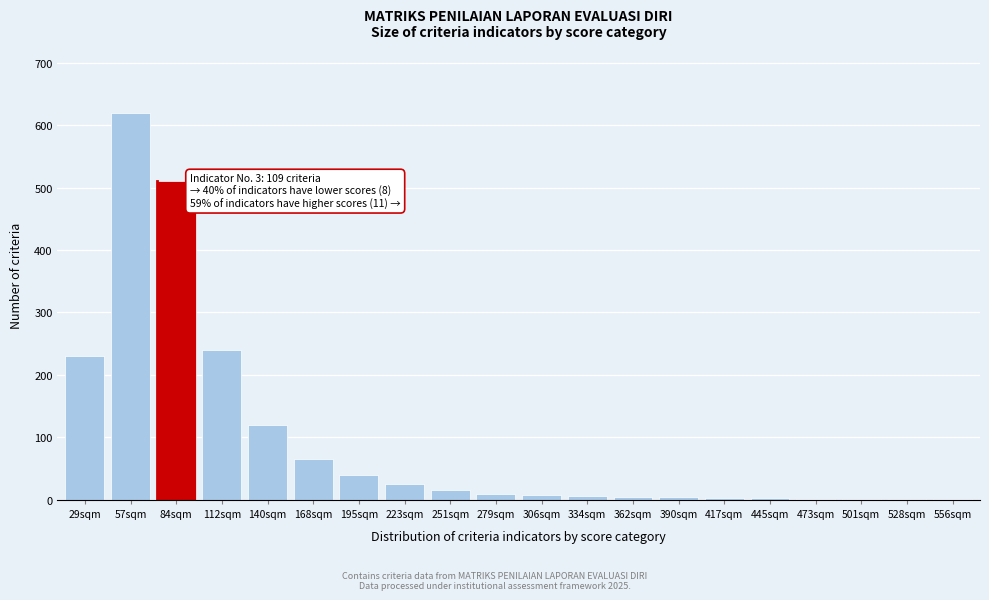

Which has a higher value, 195sqm or 140sqm?

140sqm